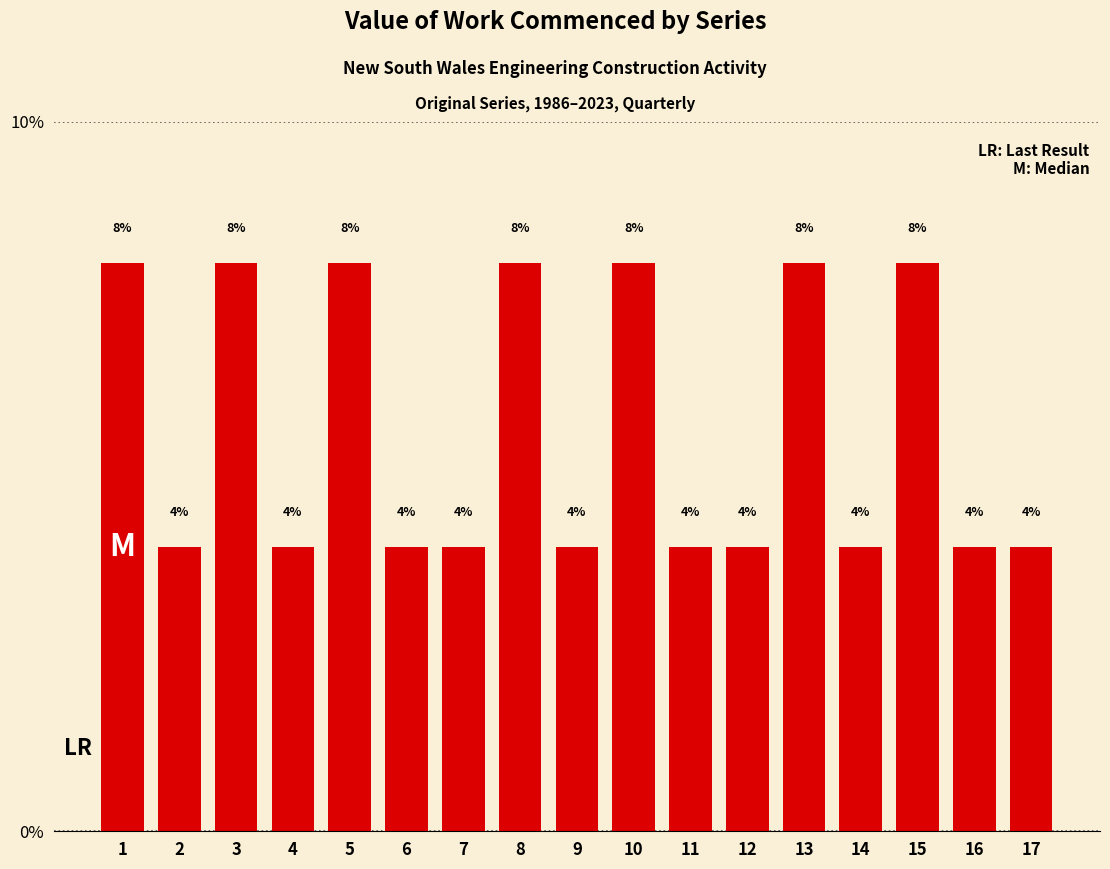

What is the smallest value displayed?

4